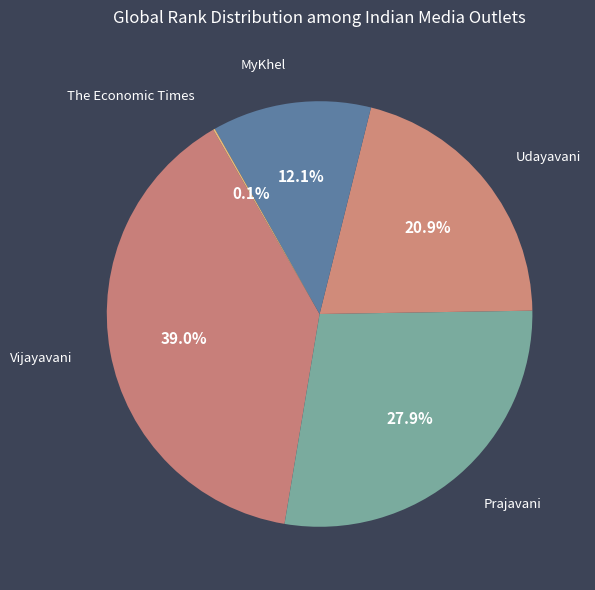

Does any single category account for the majority?

No